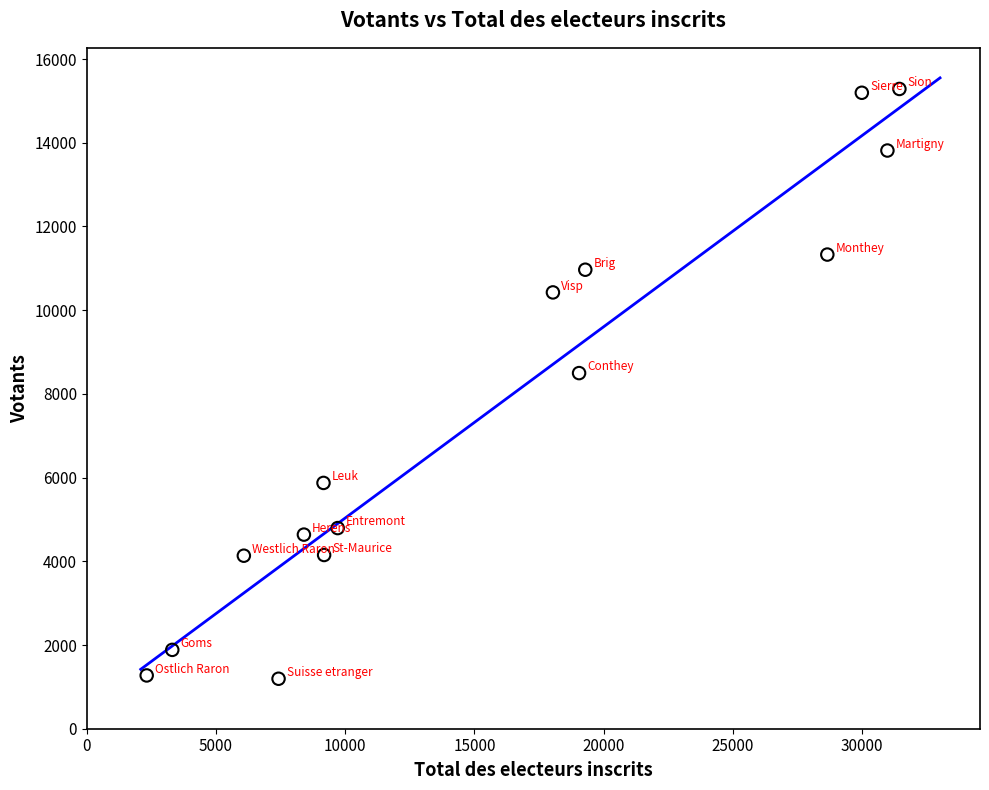

What is the range of Y values (max minus min)?

14092